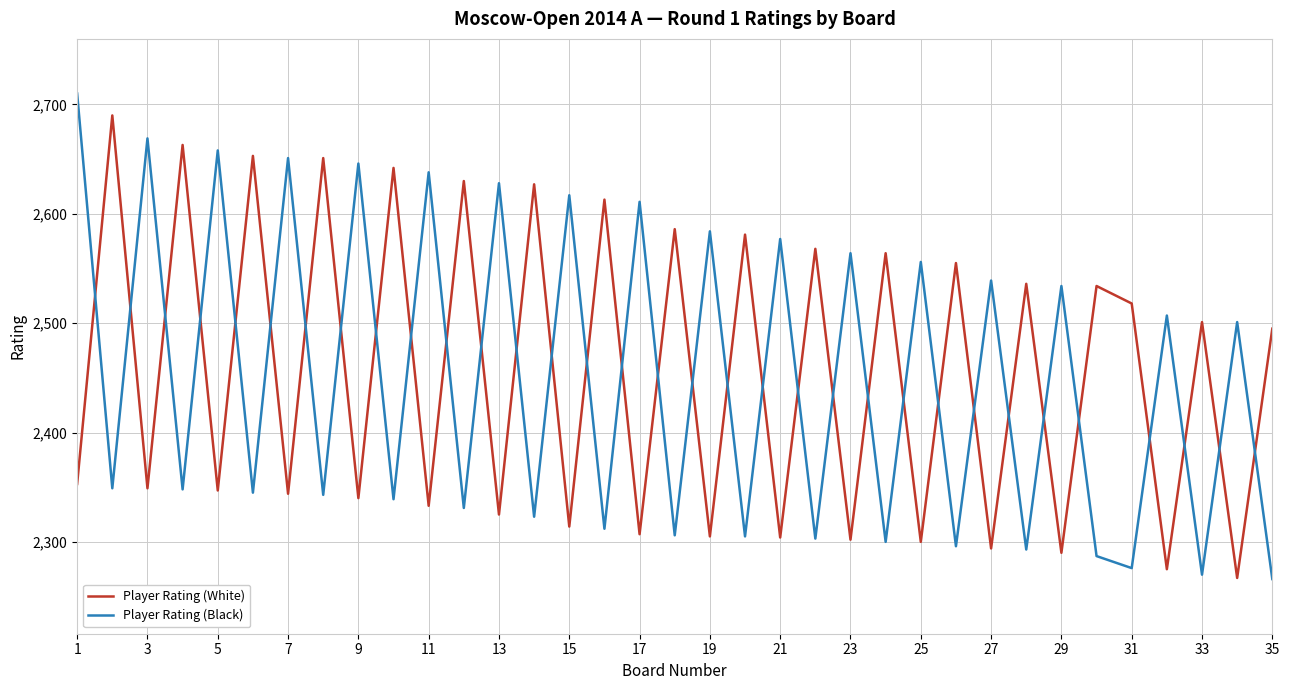

What is the difference between the maximum and minimum values in the Player Rating (Black) series?

444